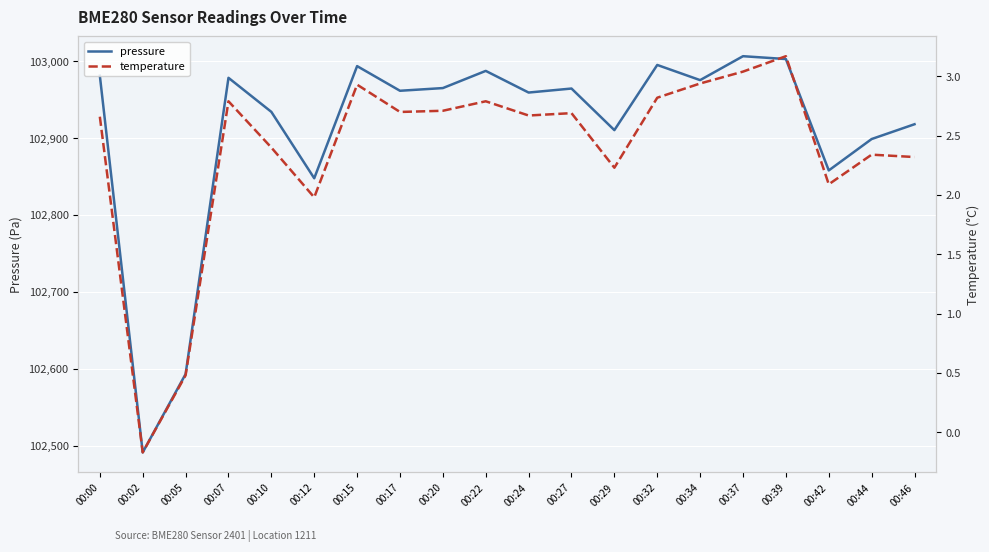

The temperature series shows 0.7 at 00:27. True or false?

False